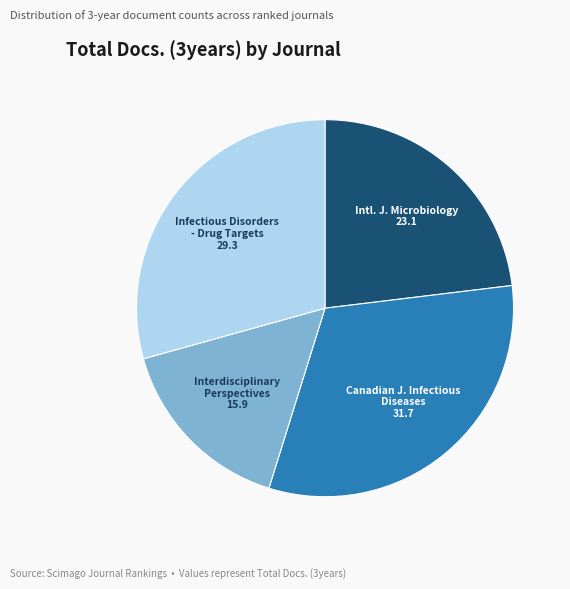

Does any single category account for the majority?

No